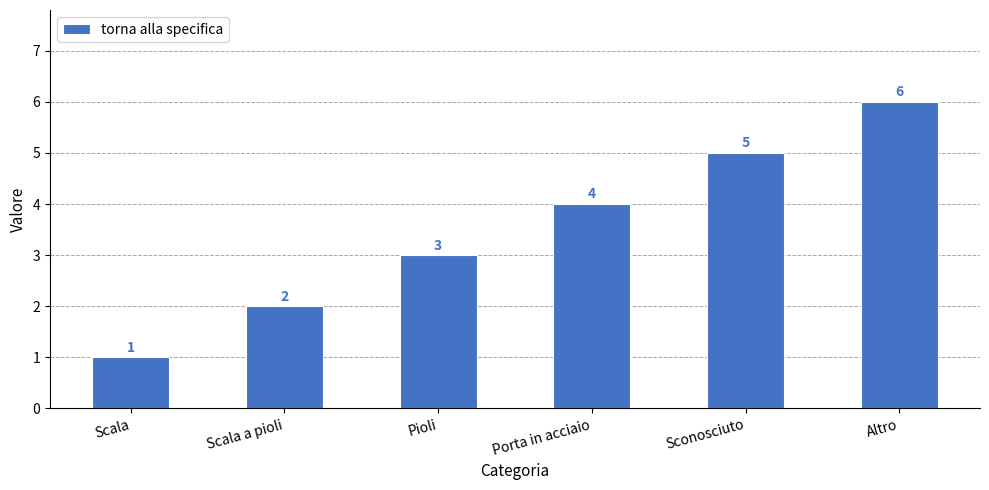

How many categories are shown in the chart?

6